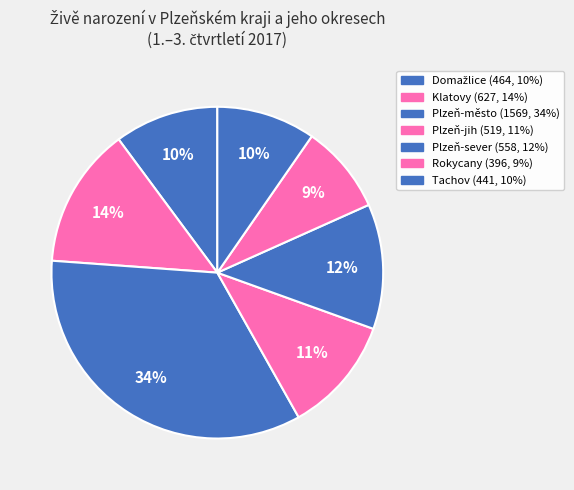

Count the number of slices in the pie.

7